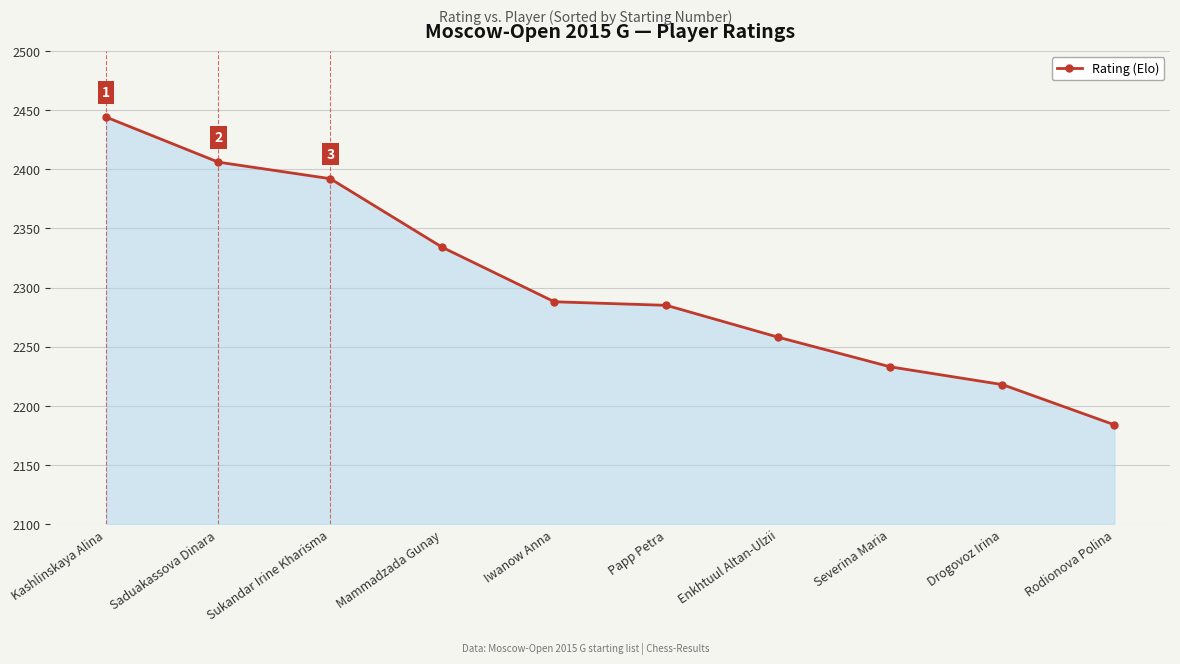

Between Papp Petra and Drogovoz Irina, which is larger?

Papp Petra